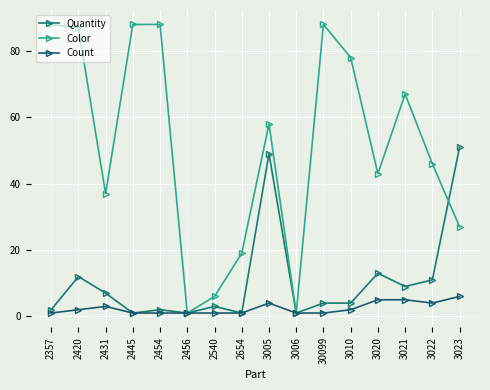

What is the difference between the Color values at 3022 and 3006?

45